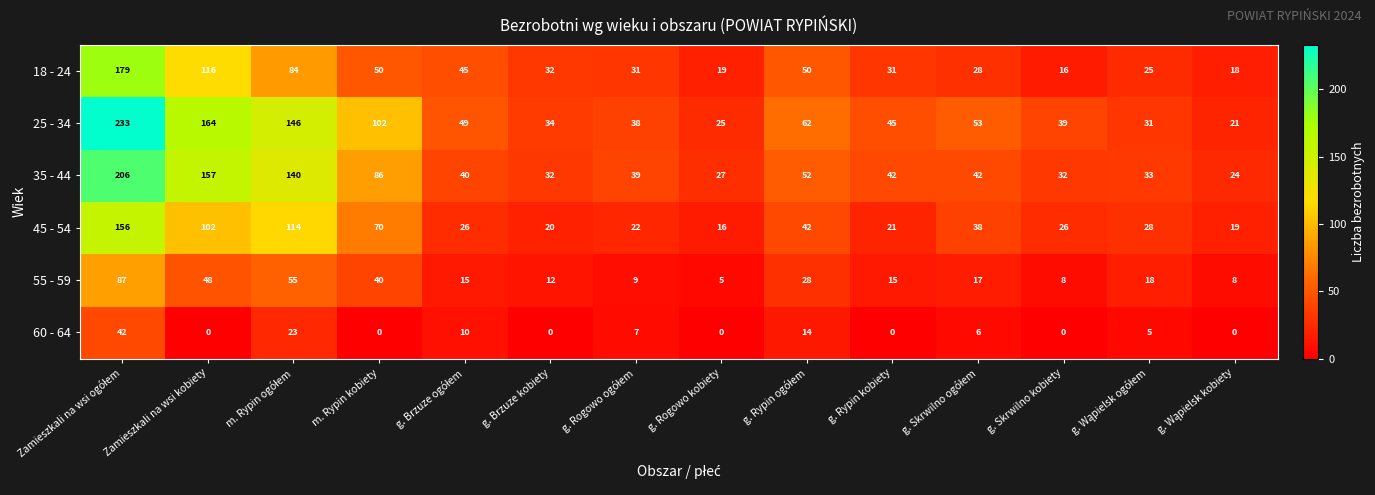

What is the total value across all series at g. Skrwilno kobiety?

121